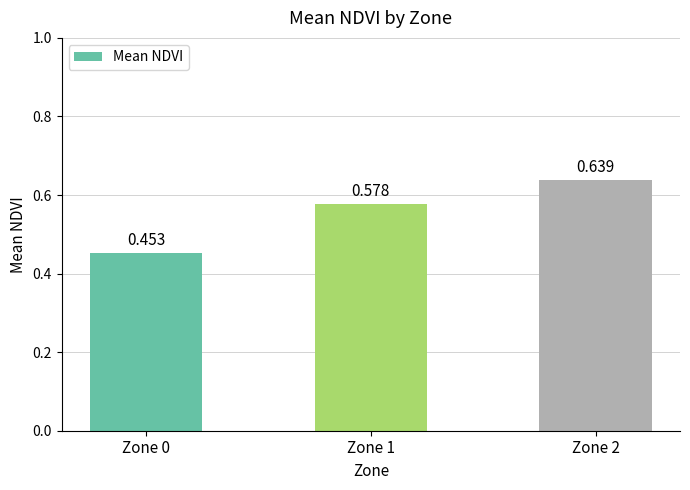

What is the approximate value at Zone 1?

0.6